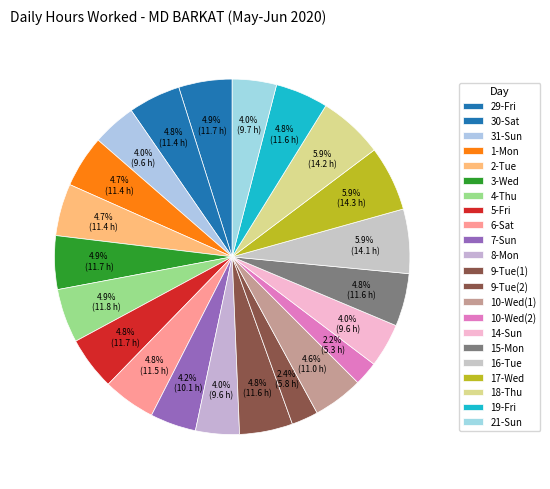

Count the number of slices in the pie.

22